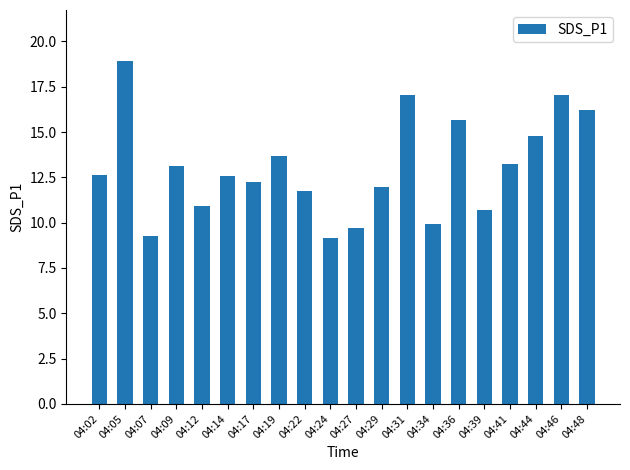

What is the maximum value shown in the chart?

18.9